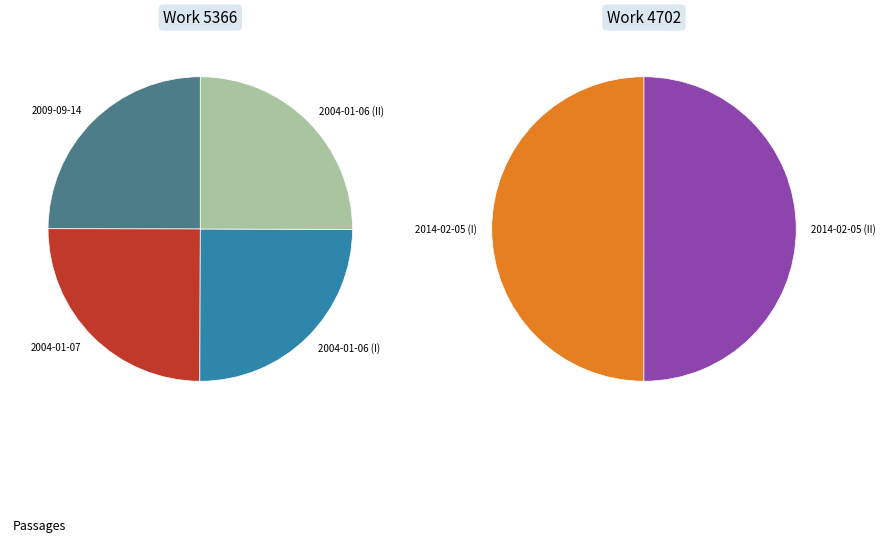

How many slices are in this pie chart?

6